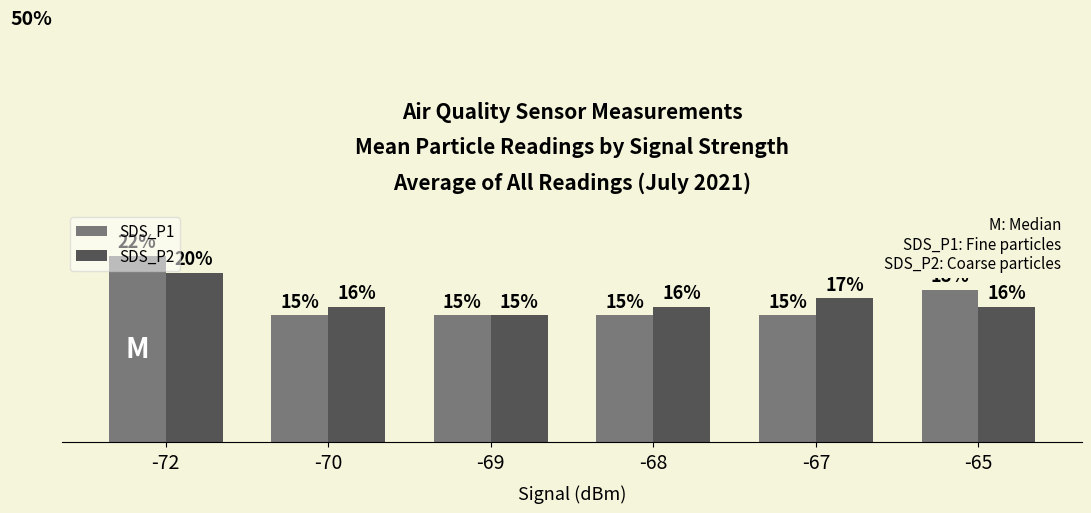

Which series has the widest spread of values?

SDS_P1